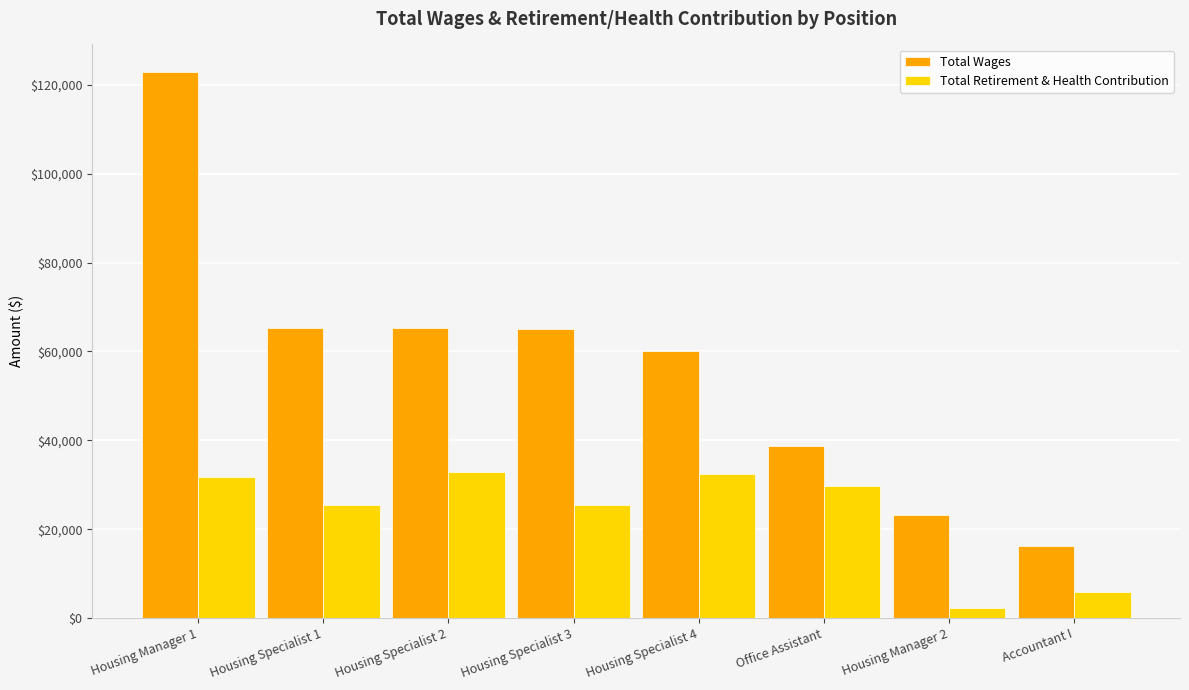

What is the total value across all series at Housing Specialist 3?

90481